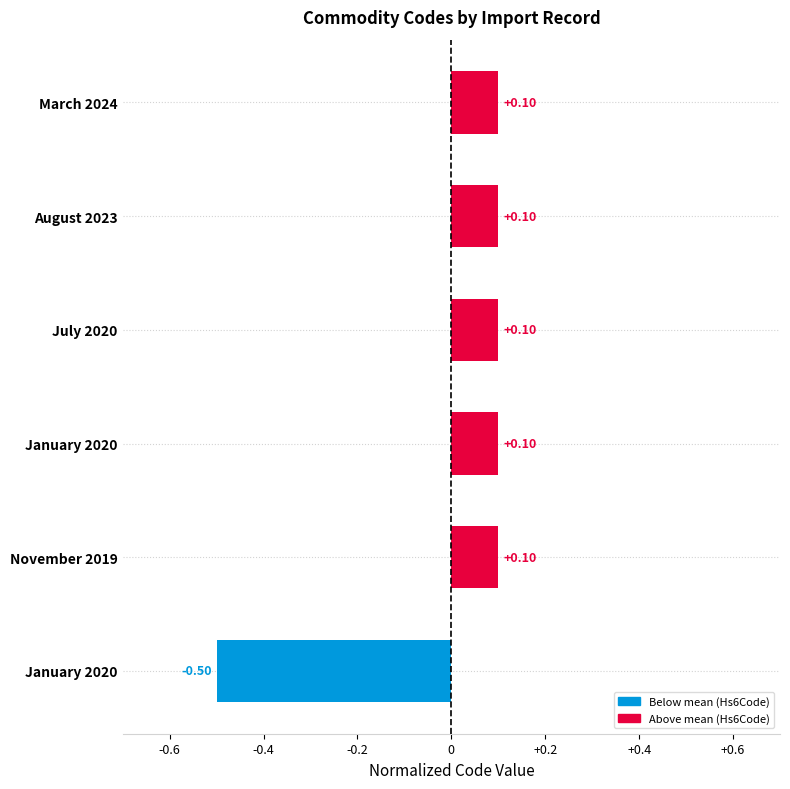

How many bars are there in total?

6